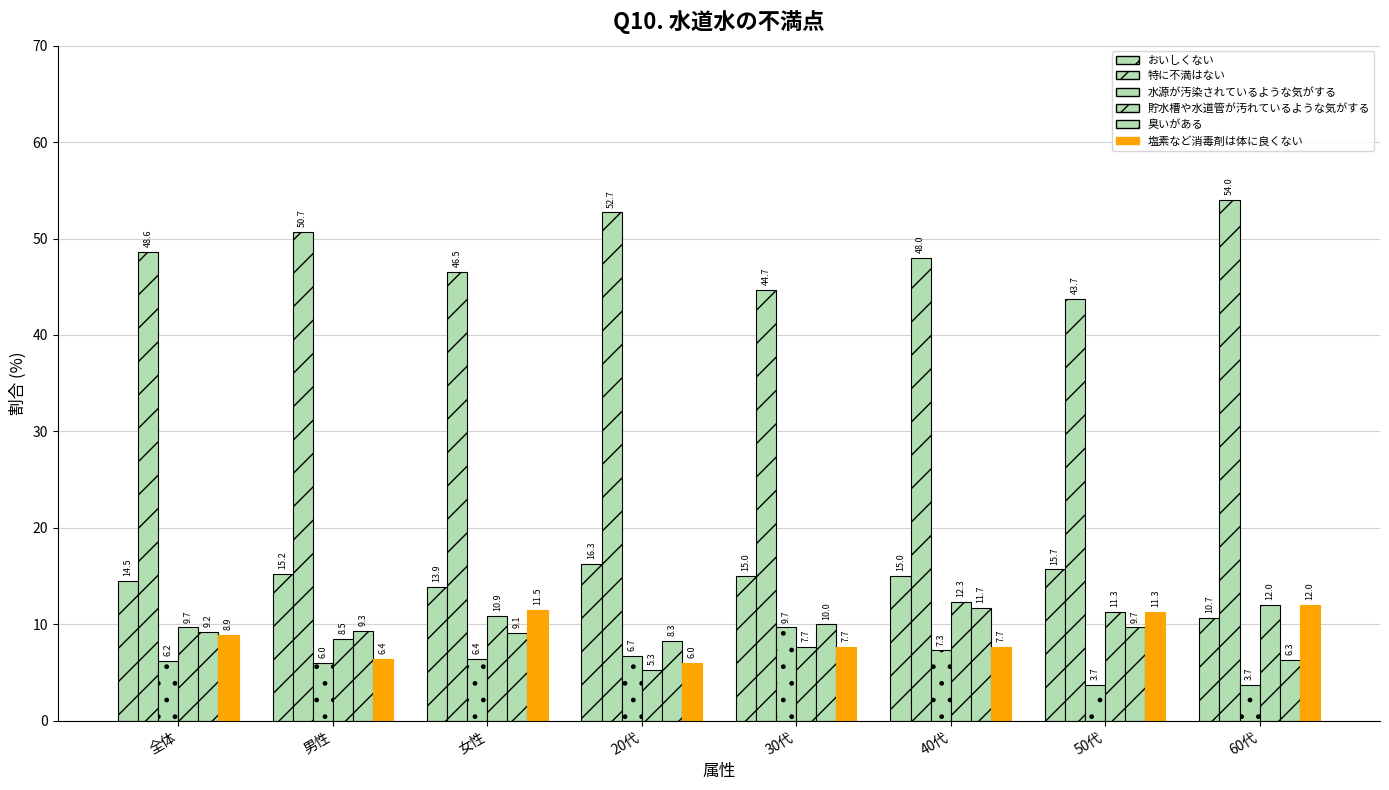

What is the lowest value of the 貯水槽や水道管が汚れているような気がする series?

5.3